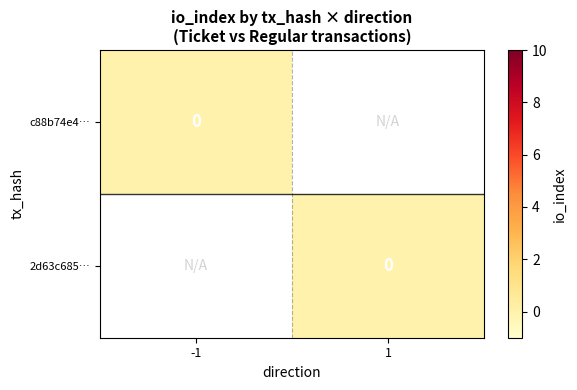

What is the spread (max minus min) of values at direction?

2